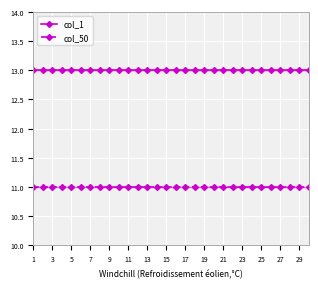

True or false: col_1 and col_50 cross at least once.

False